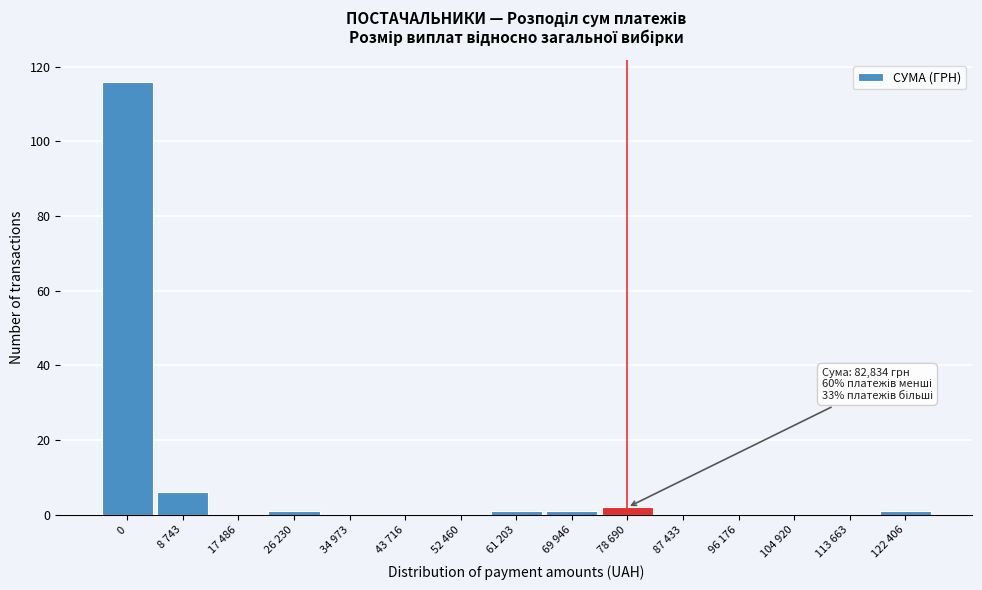

Reading right to left, extract all data points from this chart.

122 406=1	113 663=0	104 920=0	96 176=0	87 433=0	78 690=2	69 946=1	61 203=1	52 460=0	43 716=0	34 973=0	26 230=1	17 486=0	8 743=6	0=116